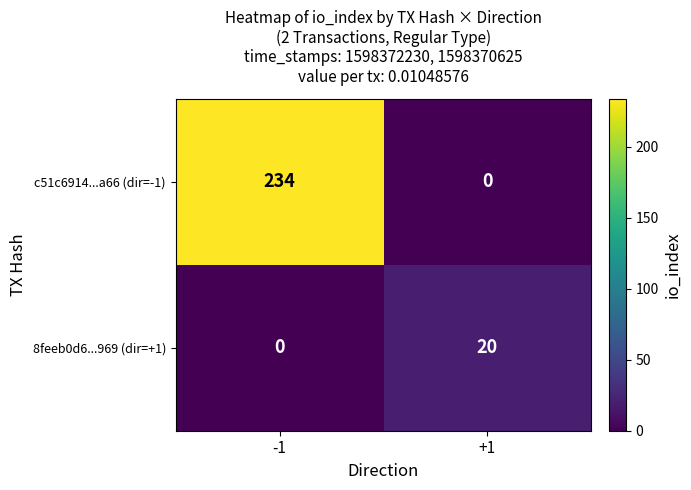

What is the spread (max minus min) of values at -1?

234